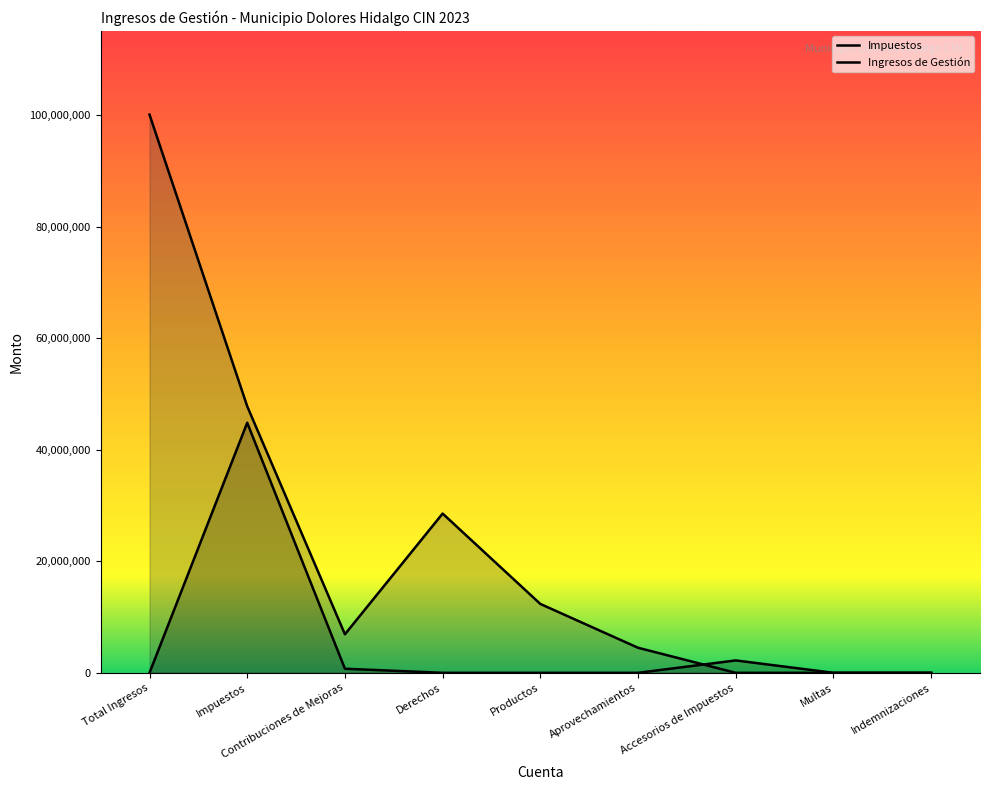

List the series in order of their peak value, highest first.

Ingresos de Gestión, Impuestos